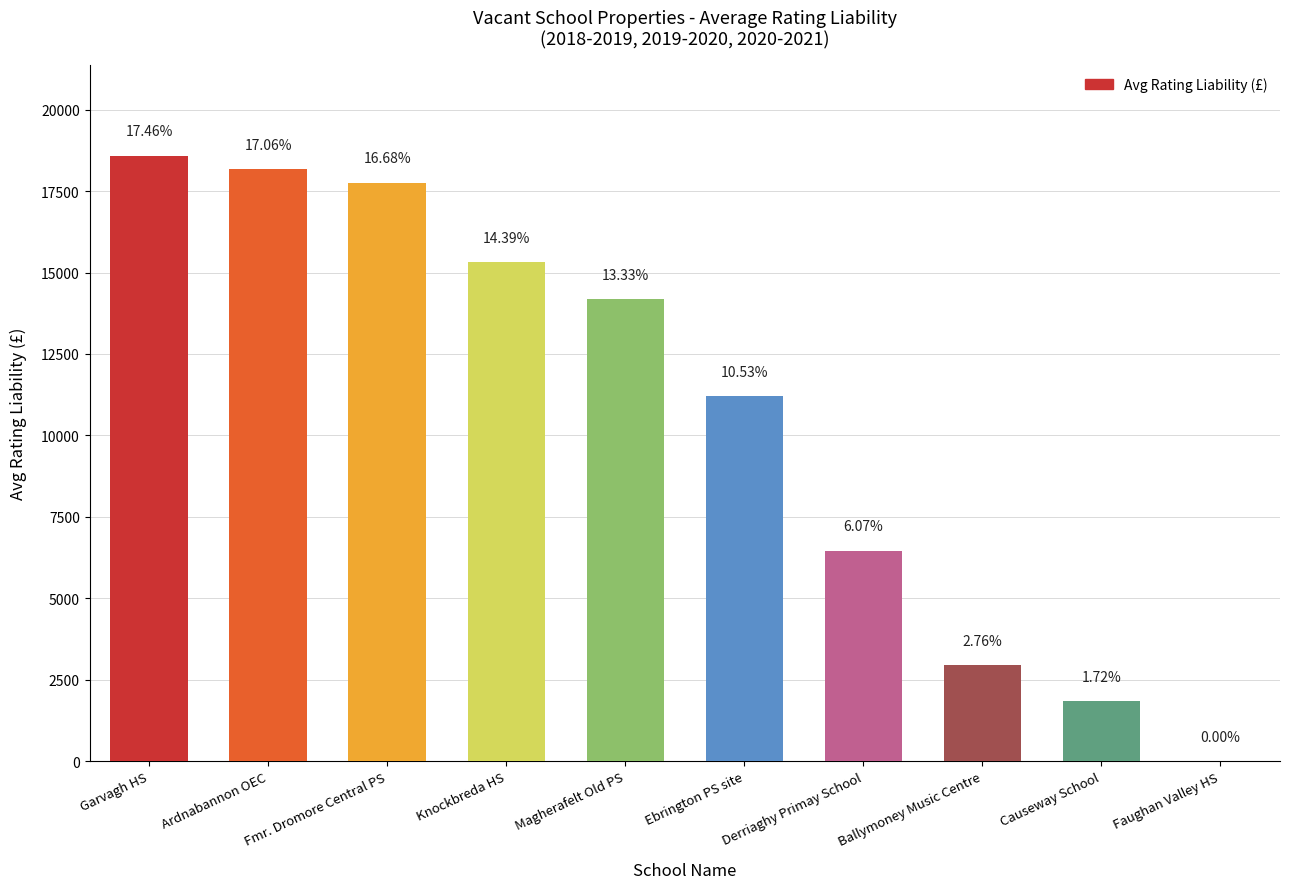

List the labels in order of value, smallest first.

Faughan Valley HS, Causeway School, Ballymoney Music Centre, Derriaghy Primay School, Ebrington PS site, Magherafelt Old PS, Knockbreda HS, Fmr. Dromore Central PS, Ardnabannon OEC, Garvagh HS